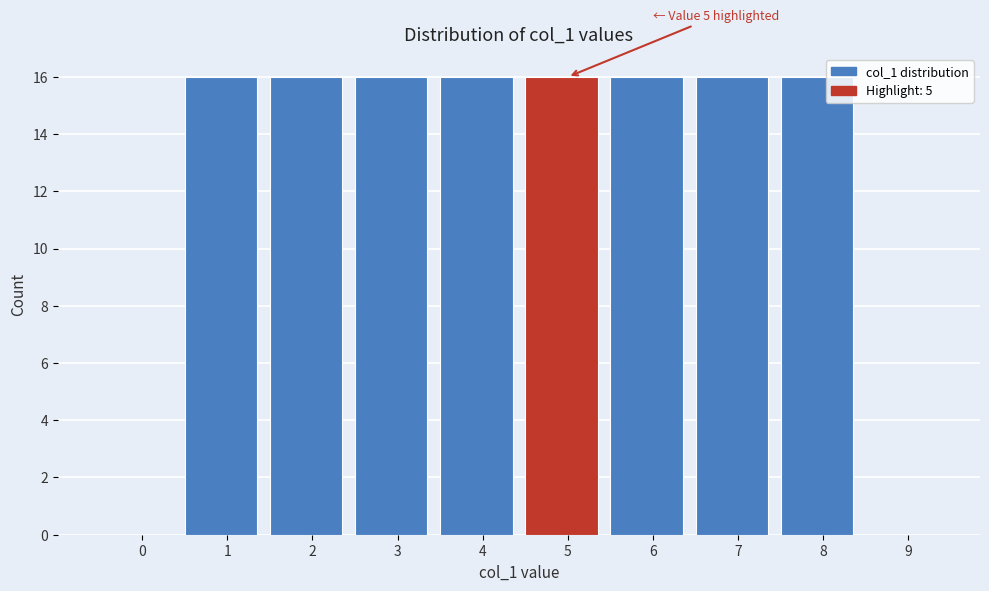

Reading left to right, list all the values displayed in this chart.

0=0	1=16	2=16	3=16	4=16	5=16	6=16	7=16	8=16	9=0